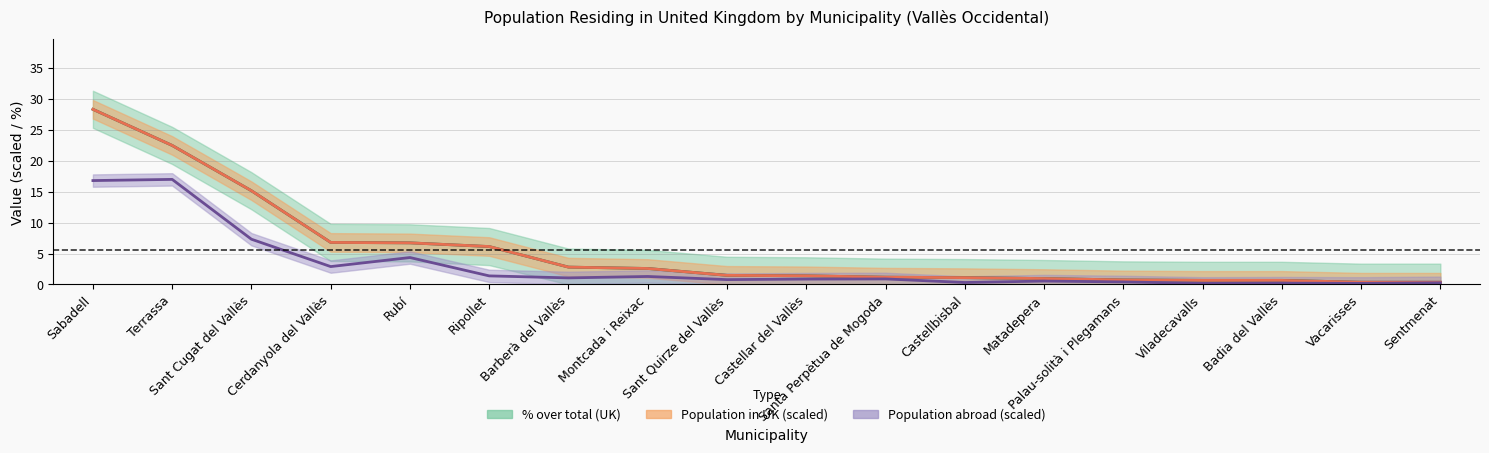

Rank the series by their maximum value, from highest to lowest.

Population in selected place (UK), % over total (UK), Population residing abroad